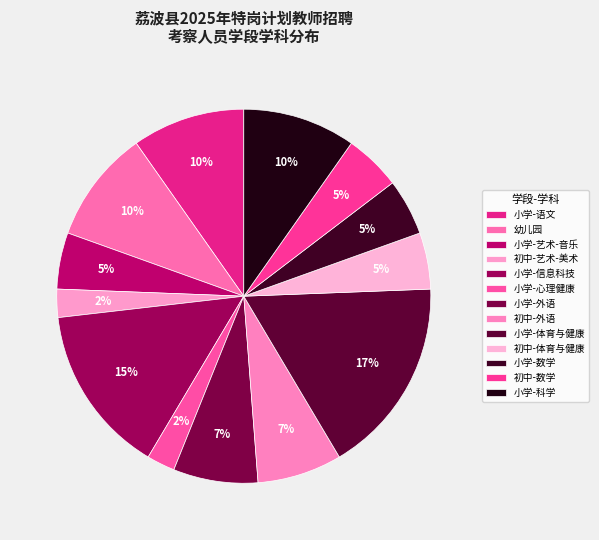

True or false: 初中-艺术-美术 accounts for 2% of the total.

True